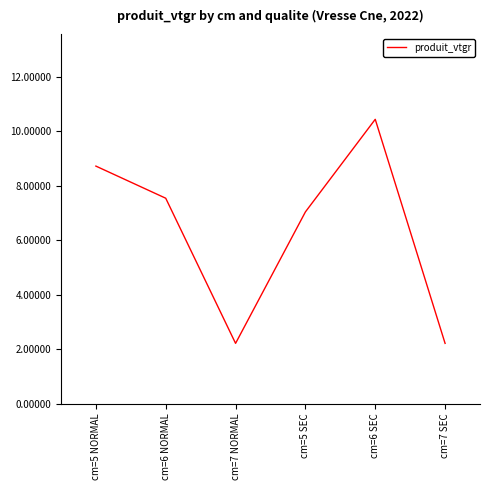

True or false: the data shows 3.4 at cm=6 SEC.

False